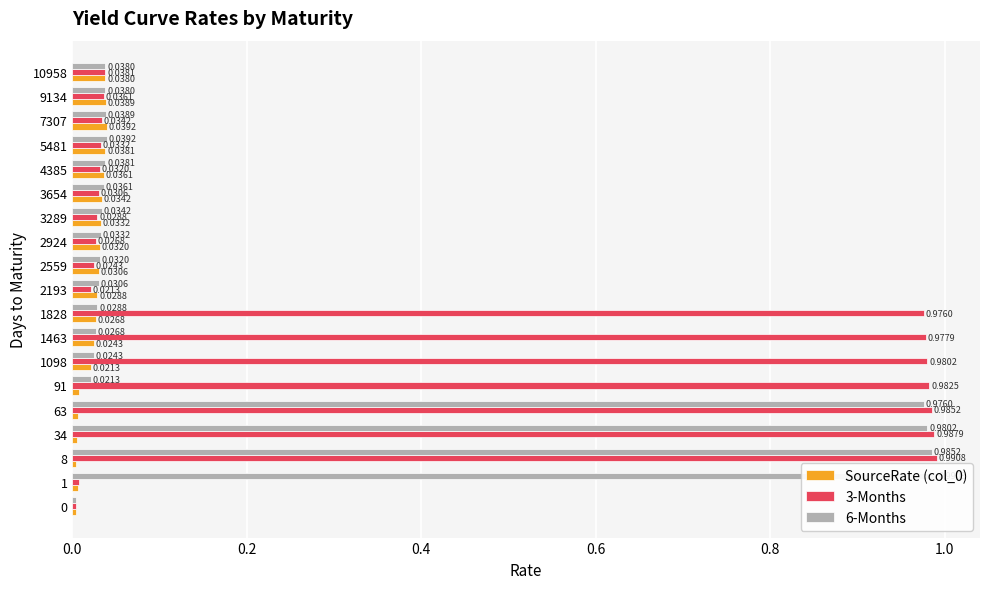

True or false: SourceRate (col_0) has a value of 0.0 at 8.

False